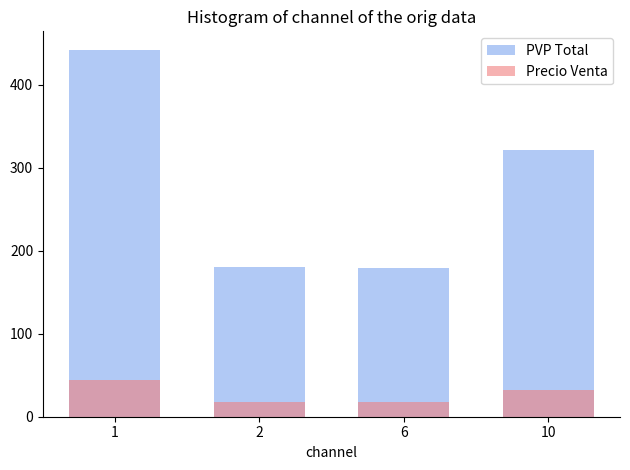

Count the number of categories in the chart.

4